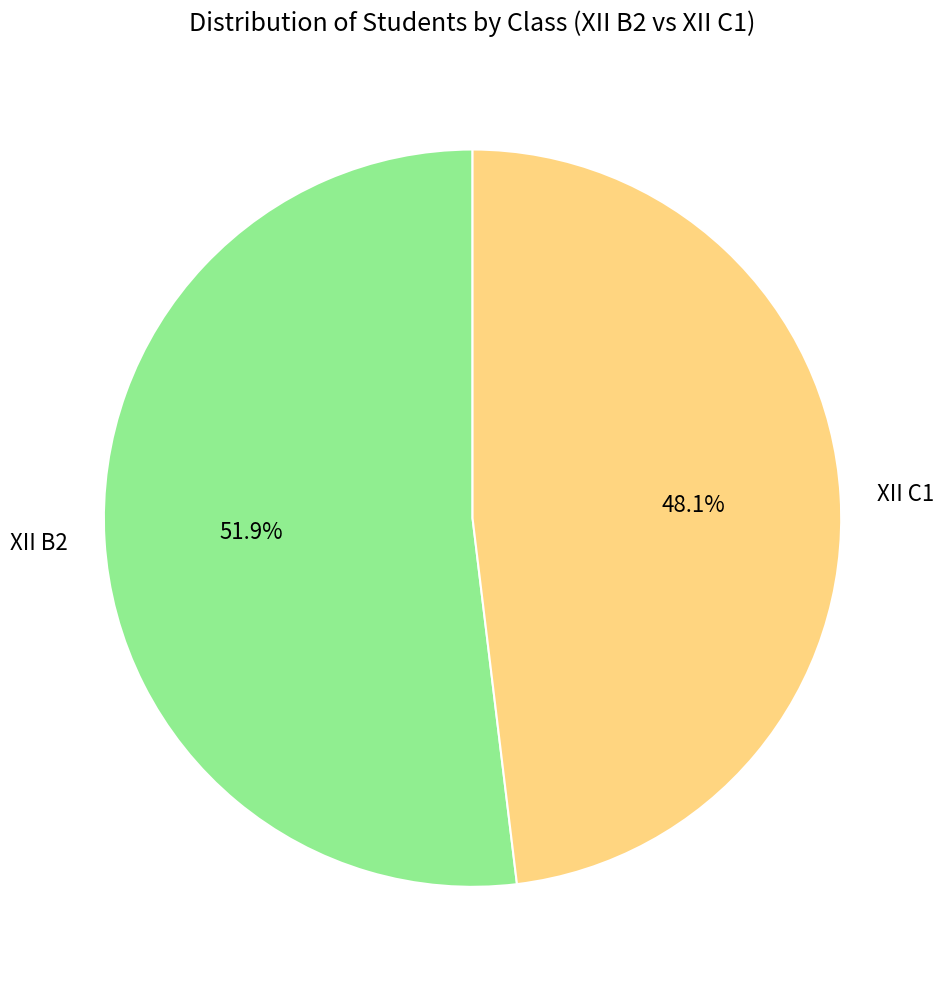

Is there any slice that represents more than half of the pie?

Yes